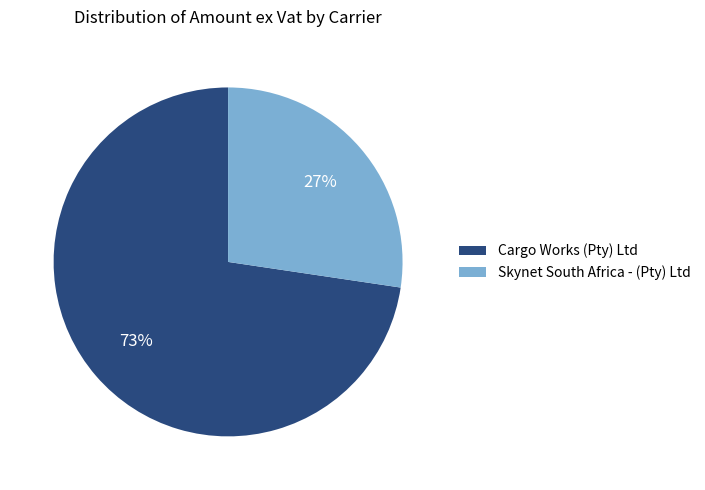

To the nearest percent, what portion does Cargo Works (Pty) Ltd represent?

73%